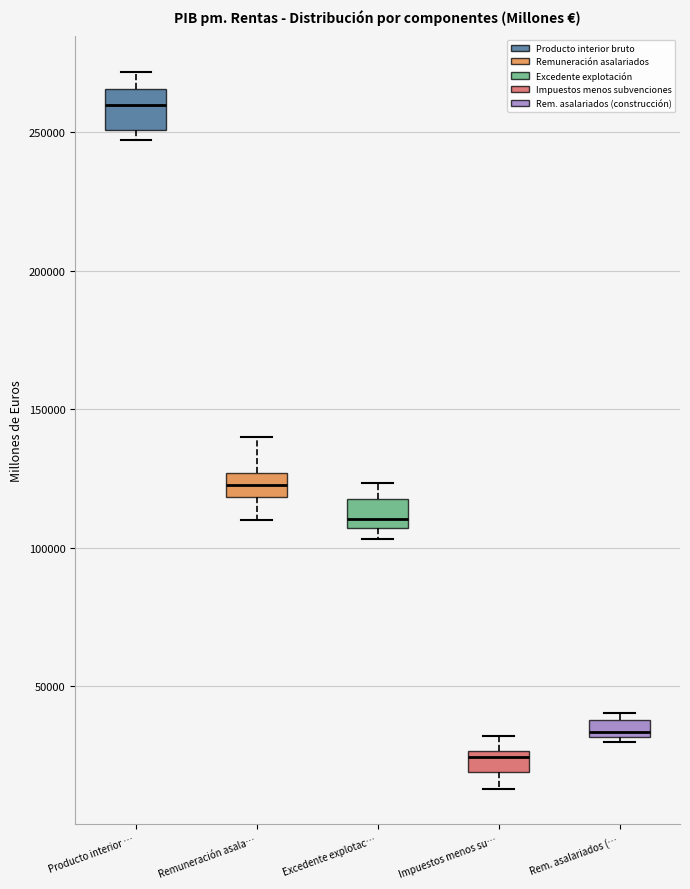

Which box has the highest median line?

Producto interior …